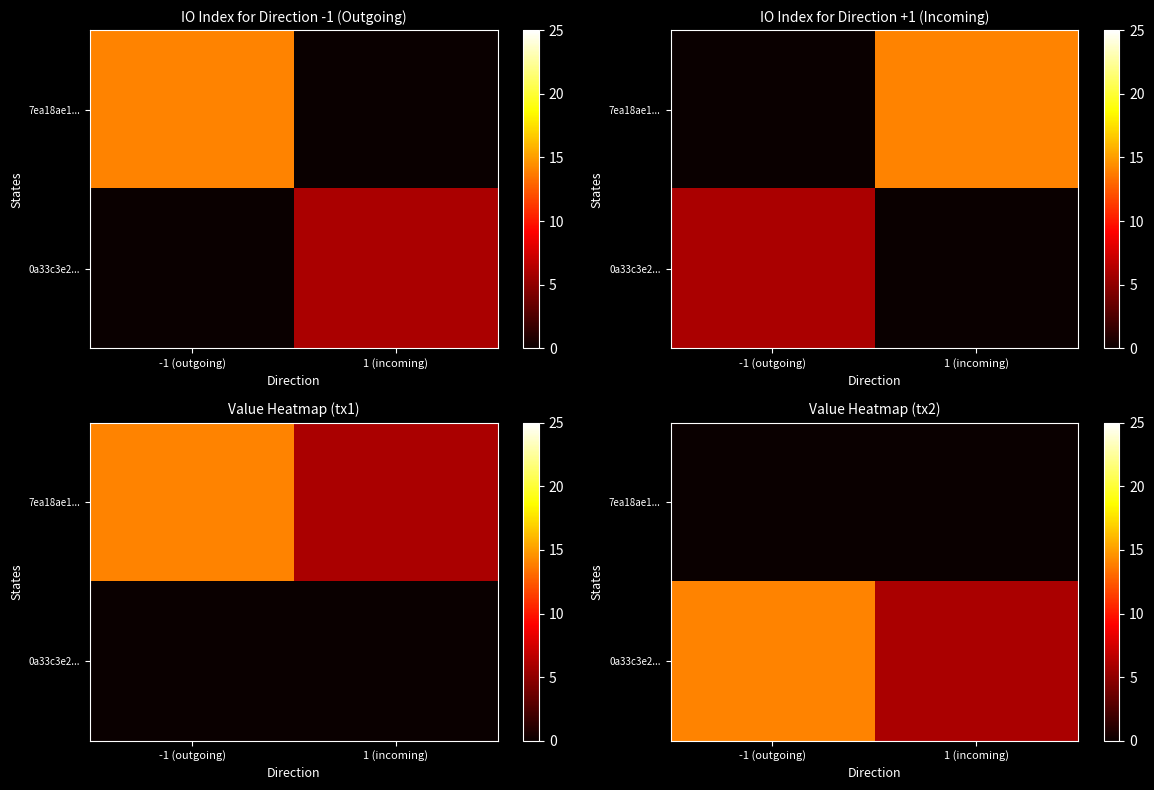

Which label corresponds to the smallest value in the chart?

-1 (outgoing)